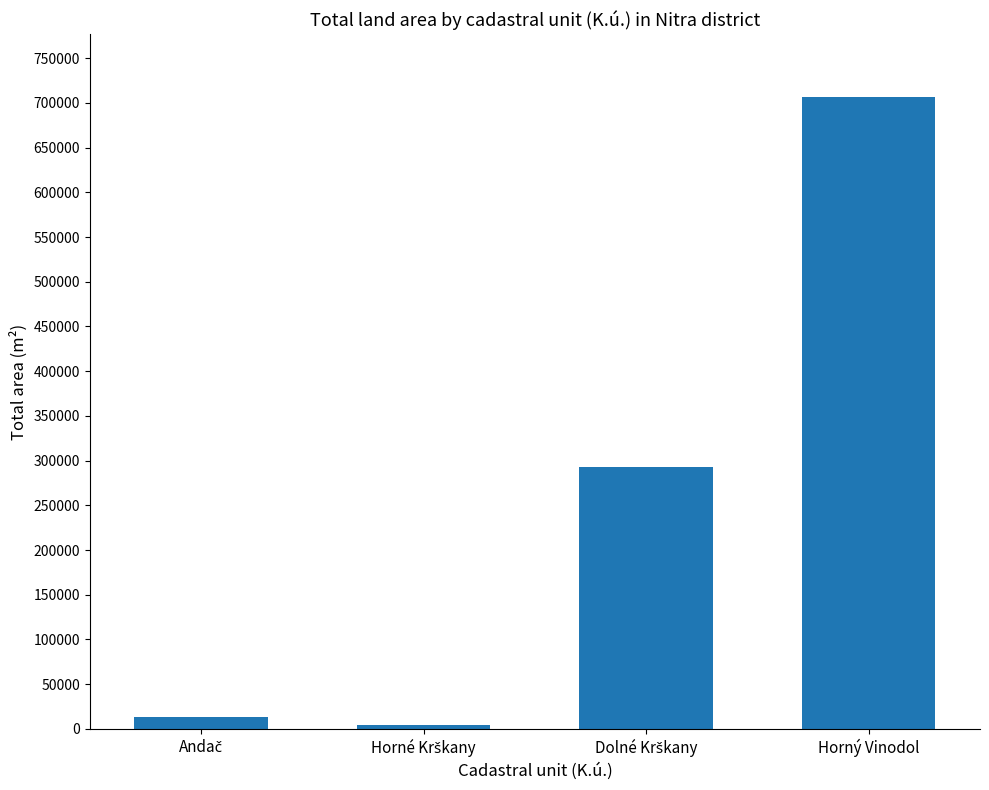

What is the maximum value shown in the chart?

706124